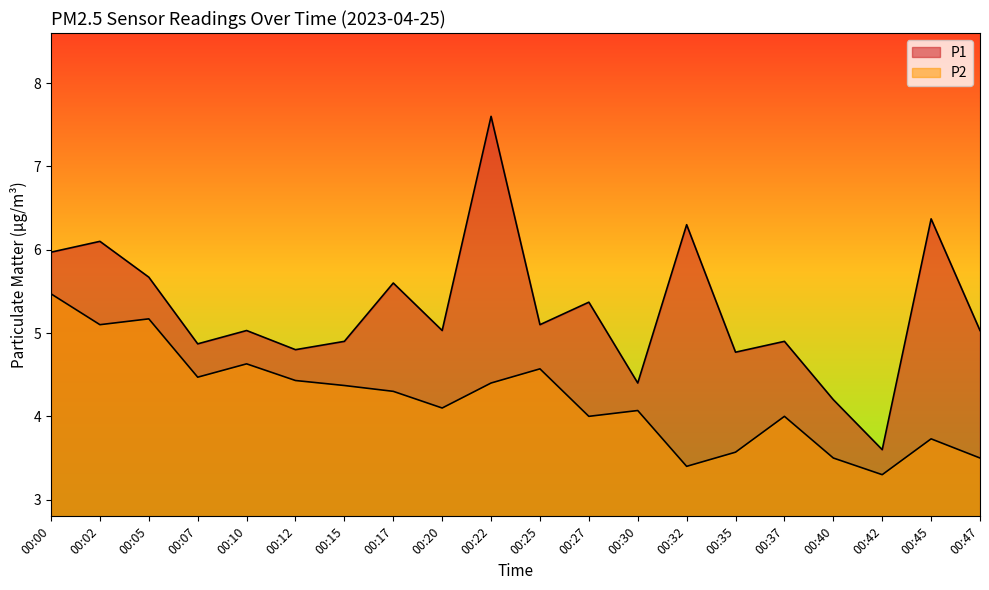

What is the difference between the highest and lowest values at 00:47?

1.5